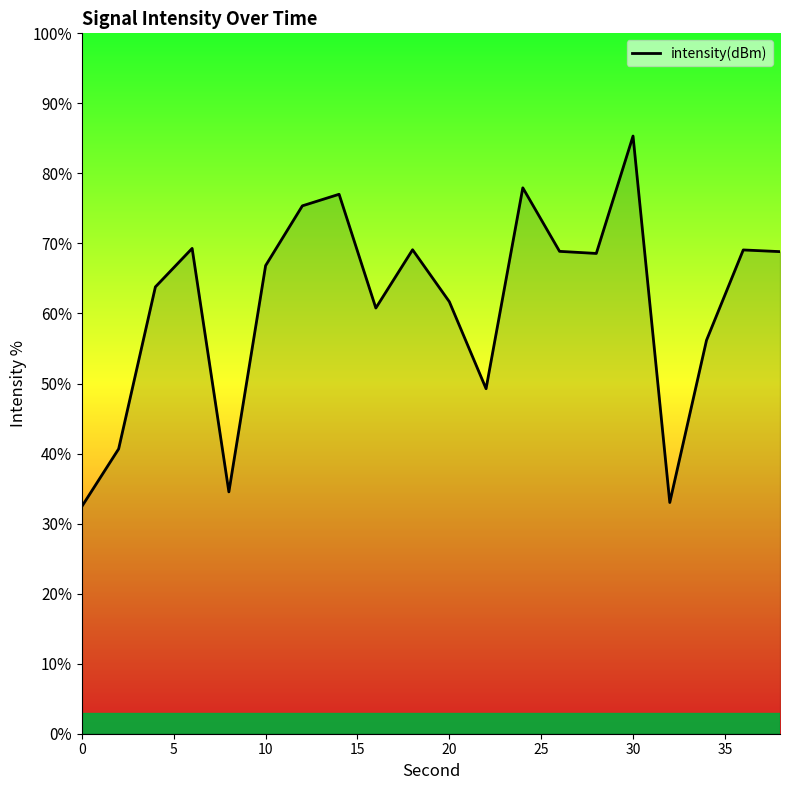

What is the smallest value displayed?

32.5